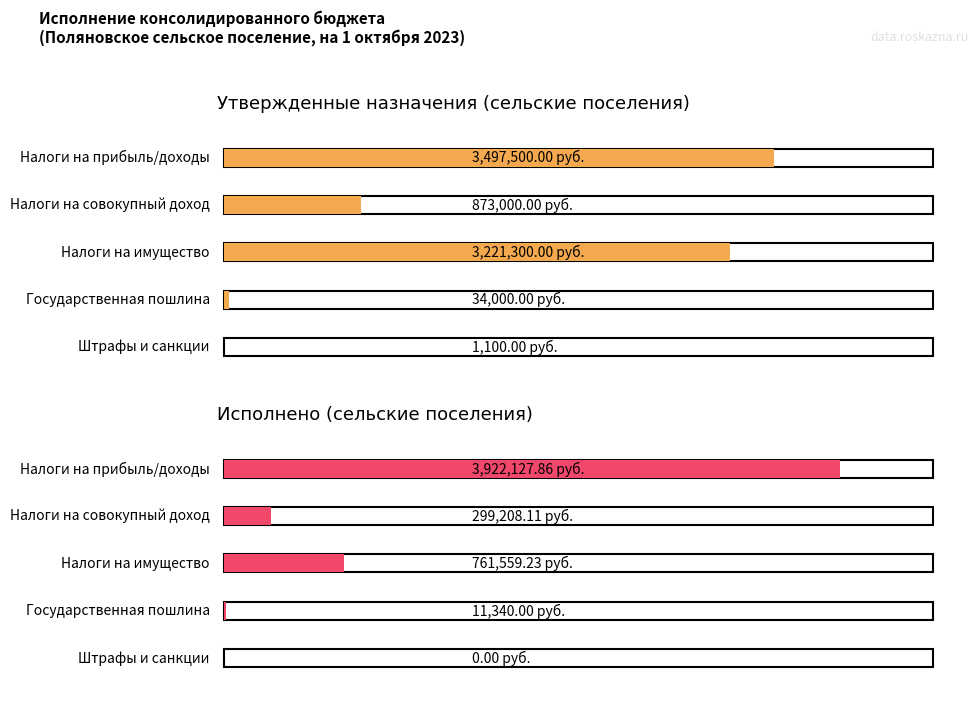

Rank the series at Налоги на прибыль/доходы from highest to lowest value.

Исполнено (сельские поселения), Утвержденные назначения (сельские поселения)